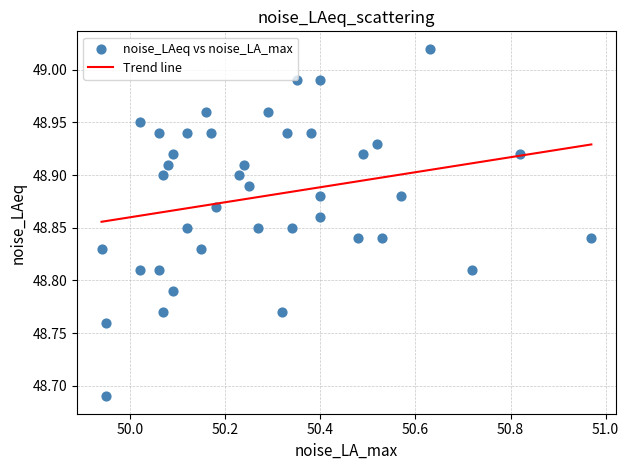

What is the range of X values (max minus min)?

1.0